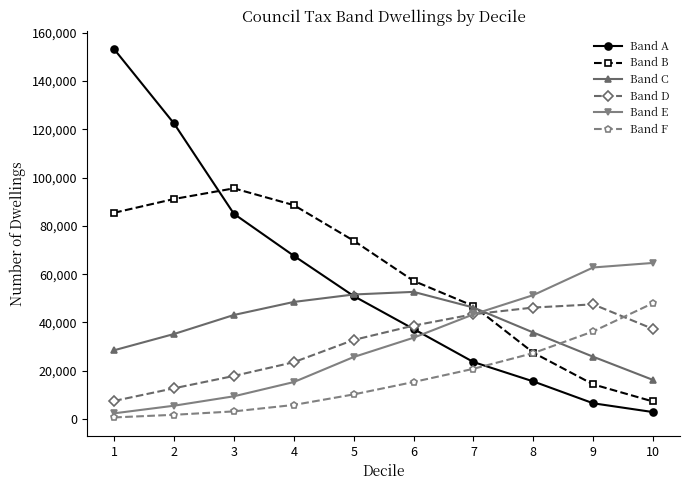

Does the chart have visible grid lines?

No